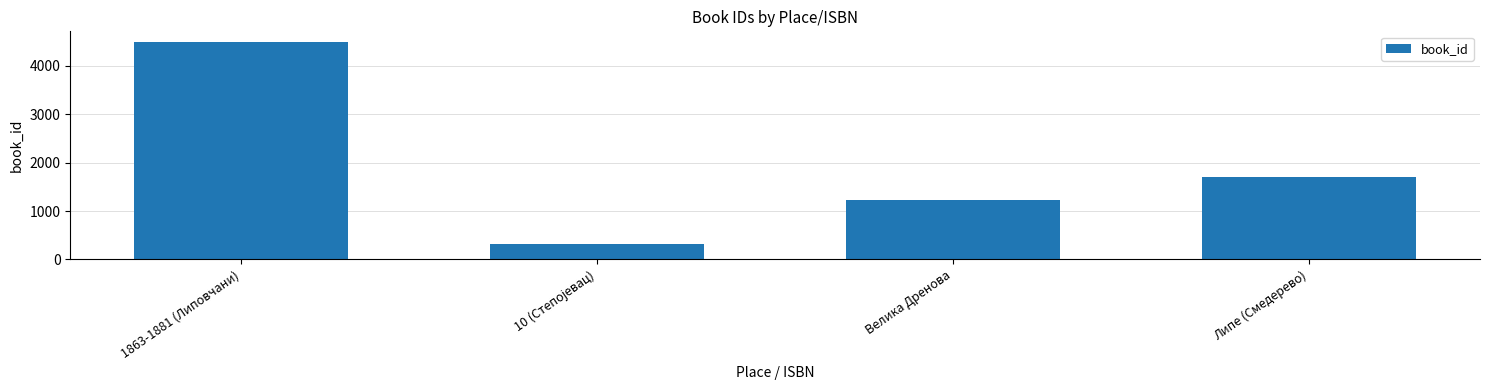

Is it true that the value at Липе (Смедерево) is 1030?

False